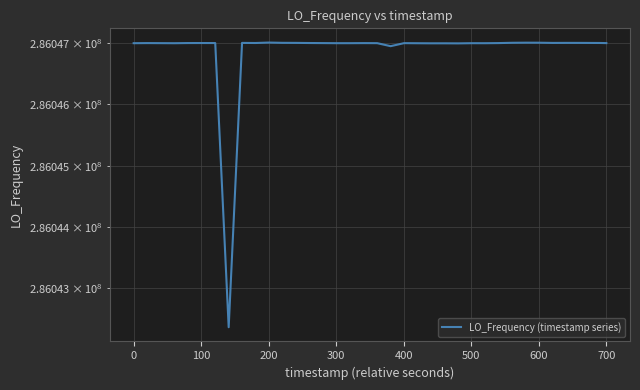

Reading left to right, what are all the values shown in this chart?

286046997.2	286046997.2	286046998.8	286046997.8	286046996.8	286046999.4	286046999.8	286046999.8	286046999.6	286042365.4	286047001.9	286047000.3	286047007.4	286047003.0	286047003.0	286047002.1	286047000.0	286046998.7	286046997.2	286046997.3	286046998.5	286046997.6	286046948.6	286046997.9	286046996.5	286046995.2	286046995.2	286046995.3	286046994.2	286046997.1	286046996.9	286046998.9	286047003.8	286047005.4	286047005.0	286047001.6	286047002.2	286047002.0	286047000.6	286046998.6